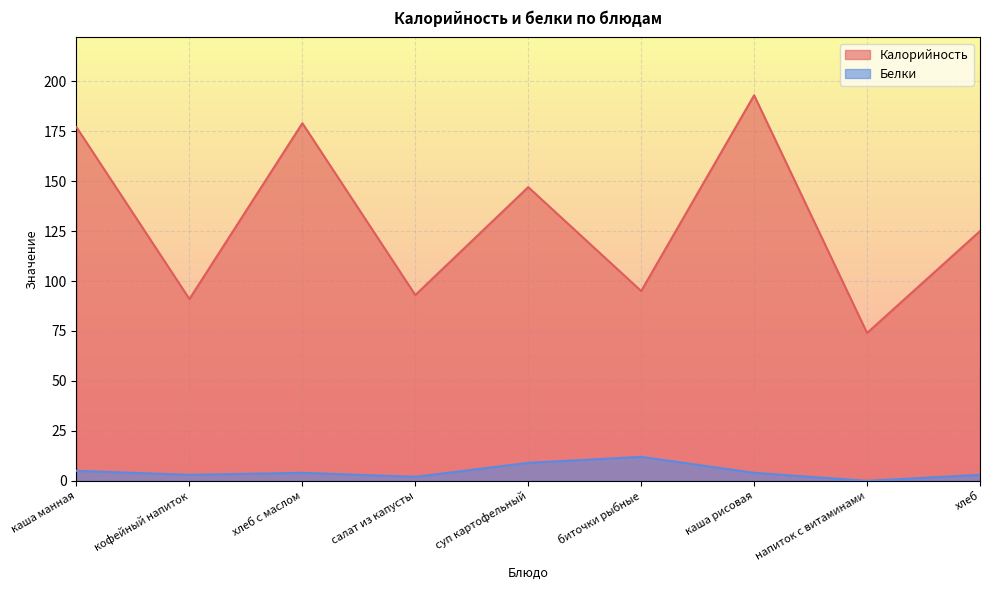

At which label does Белки reach its peak?

биточки рыбные